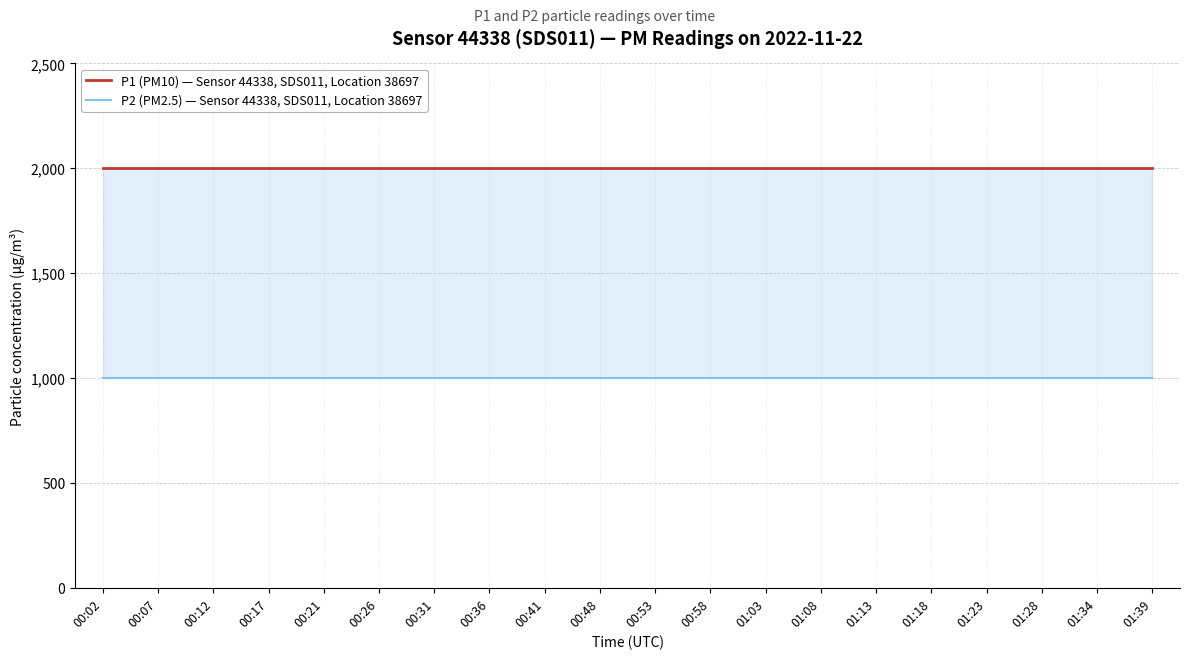

What is the sum of the P2 (PM2.5) — Sensor 44338, SDS011, Location 38697 values at 00:17 and 01:34?

1999.8